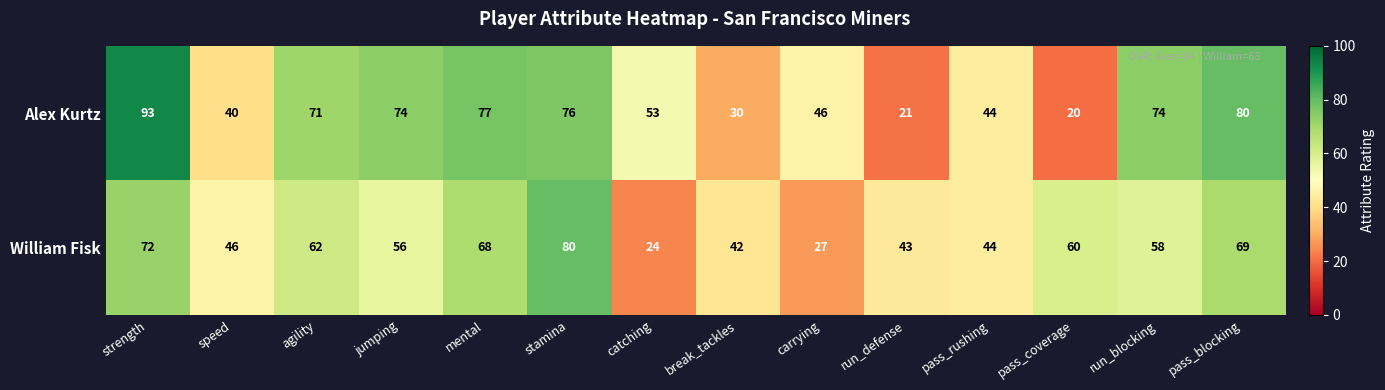

True or false: William Fisk has a value of 43 at run_defense.

True